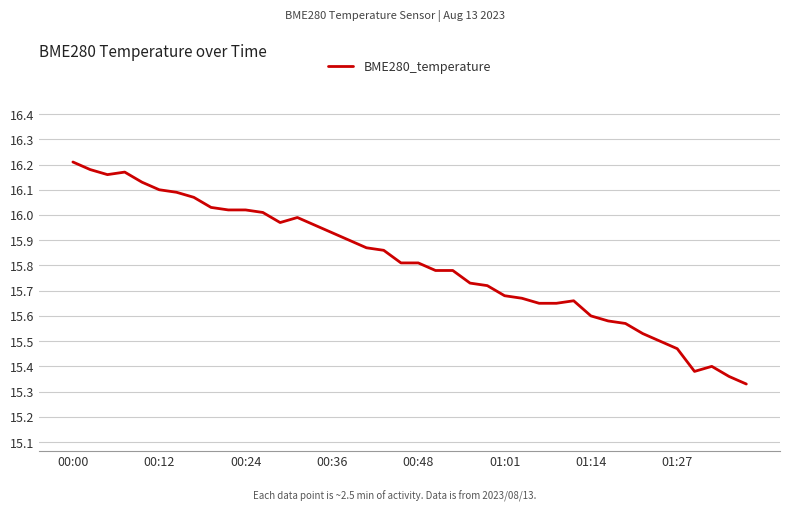

Which label corresponds to the largest value in the chart?

00:00